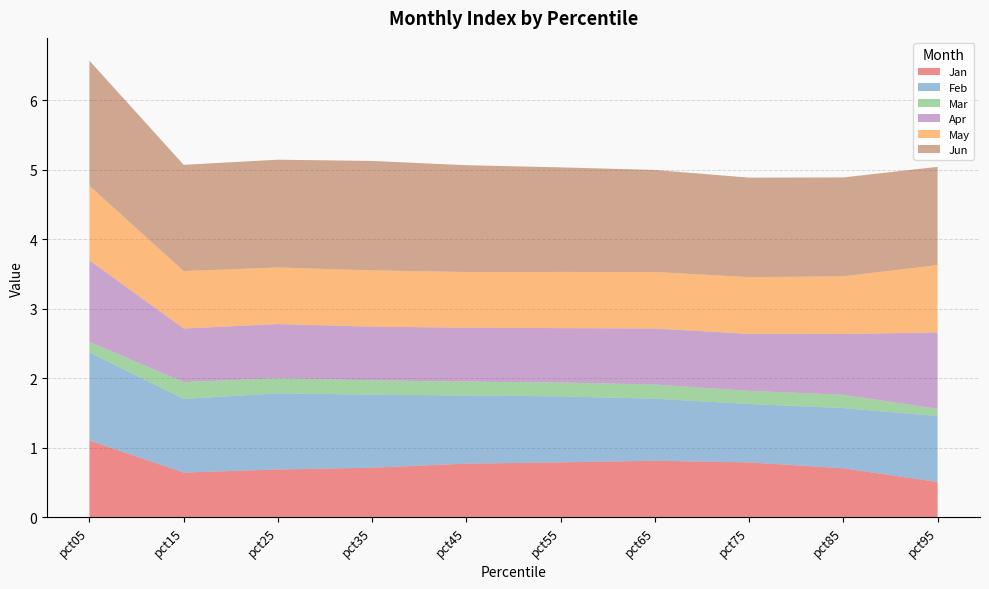

Reading left to right, list all the values displayed in this chart.

Jan: 1.1	0.6	0.7	0.7	0.8	0.8	0.8	0.8	0.7	0.5
Feb: 1.3	1.1	1.1	1.1	1.0	0.9	0.9	0.8	0.9	0.9
Mar: 0.2	0.2	0.2	0.2	0.2	0.2	0.2	0.2	0.2	0.1
Apr: 1.2	0.8	0.8	0.8	0.8	0.8	0.8	0.8	0.9	1.1
May: 1.1	0.8	0.8	0.8	0.8	0.8	0.8	0.8	0.8	1.0
Jun: 1.8	1.5	1.6	1.6	1.5	1.5	1.5	1.4	1.4	1.4